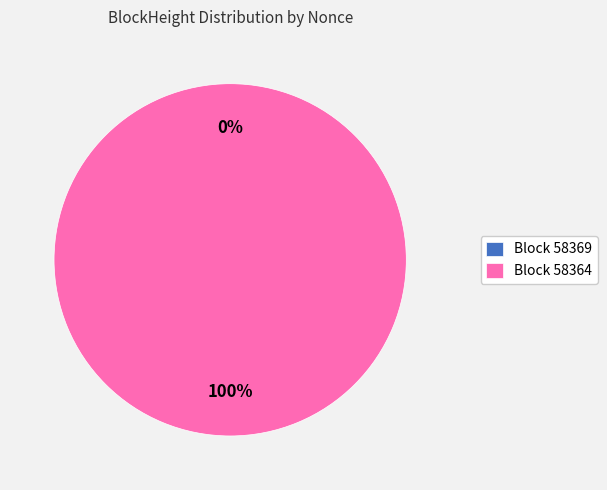

Which category has the biggest portion of the pie?

Block 58364